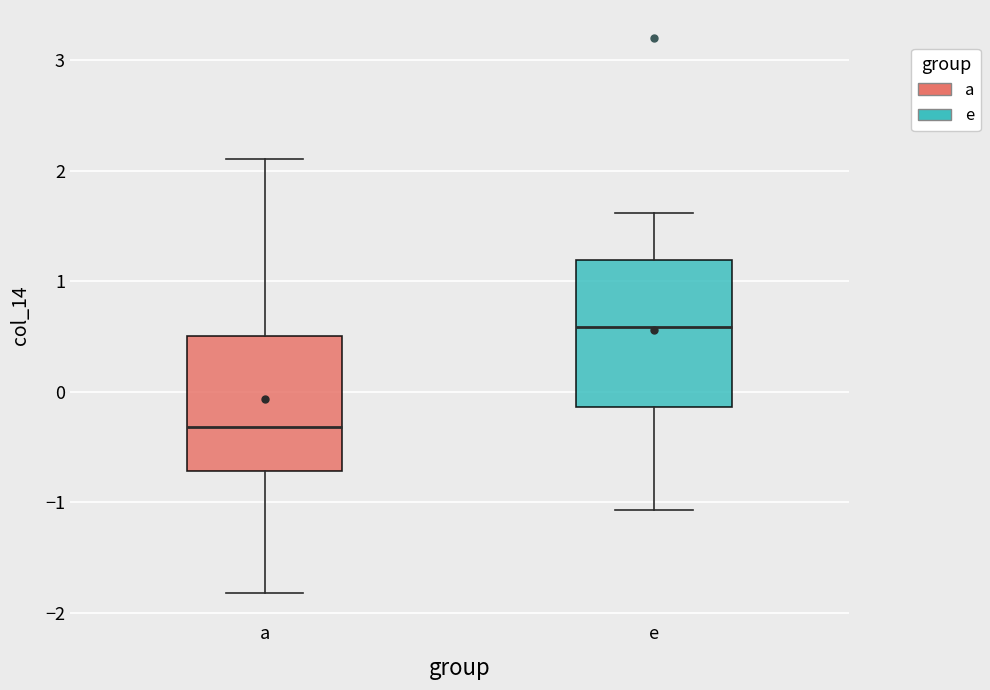

Reading left to right, read every box against the y-axis: the position of its median line, the range the box covers, and the ends of its whiskers. The values are not printed on the chart, so give them approximately, as read against the axis.

a: median -0.3, box -0.7 to 0.5, whiskers -1.8 to 2.1
e: median 0.6, box -0.1 to 1.2, whiskers -1.1 to 1.6